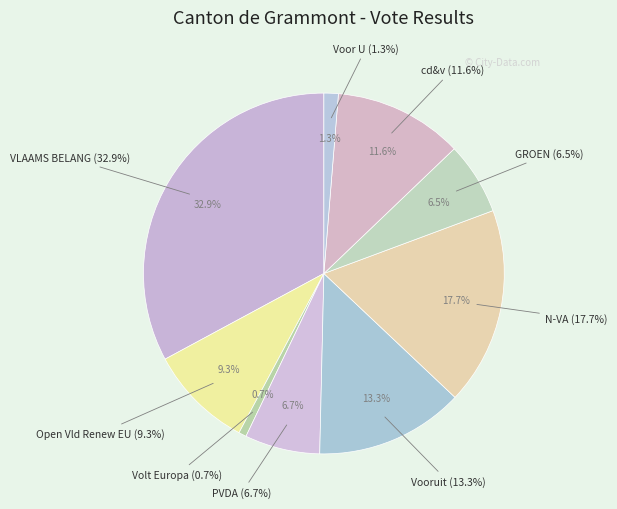

To the nearest percent, what is the average slice percentage?

11%